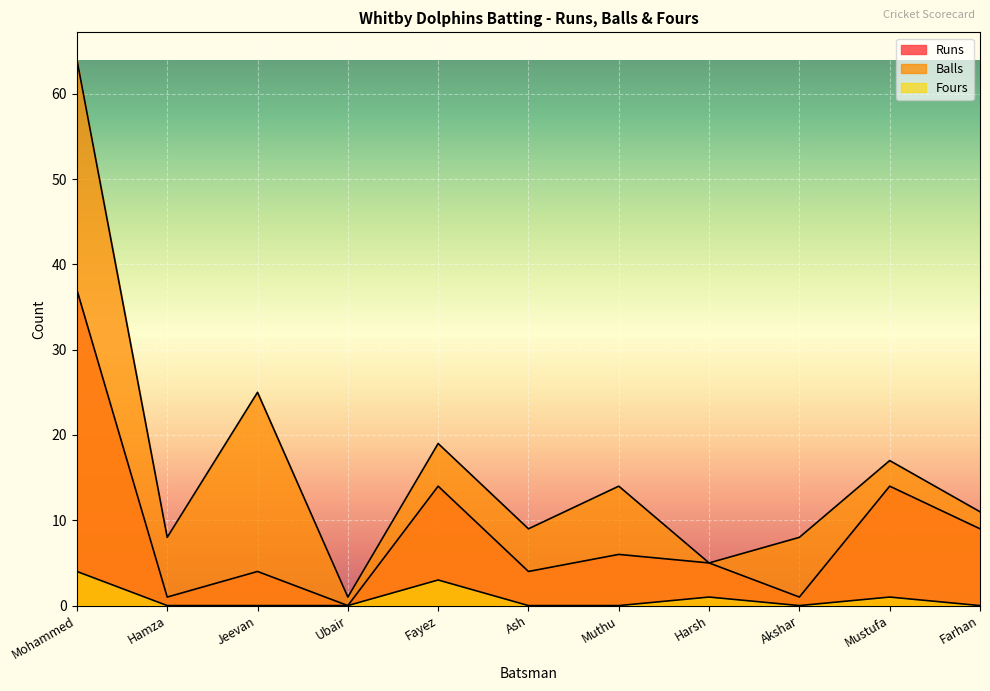

What is the label of the 7th point from the left?

Muthu